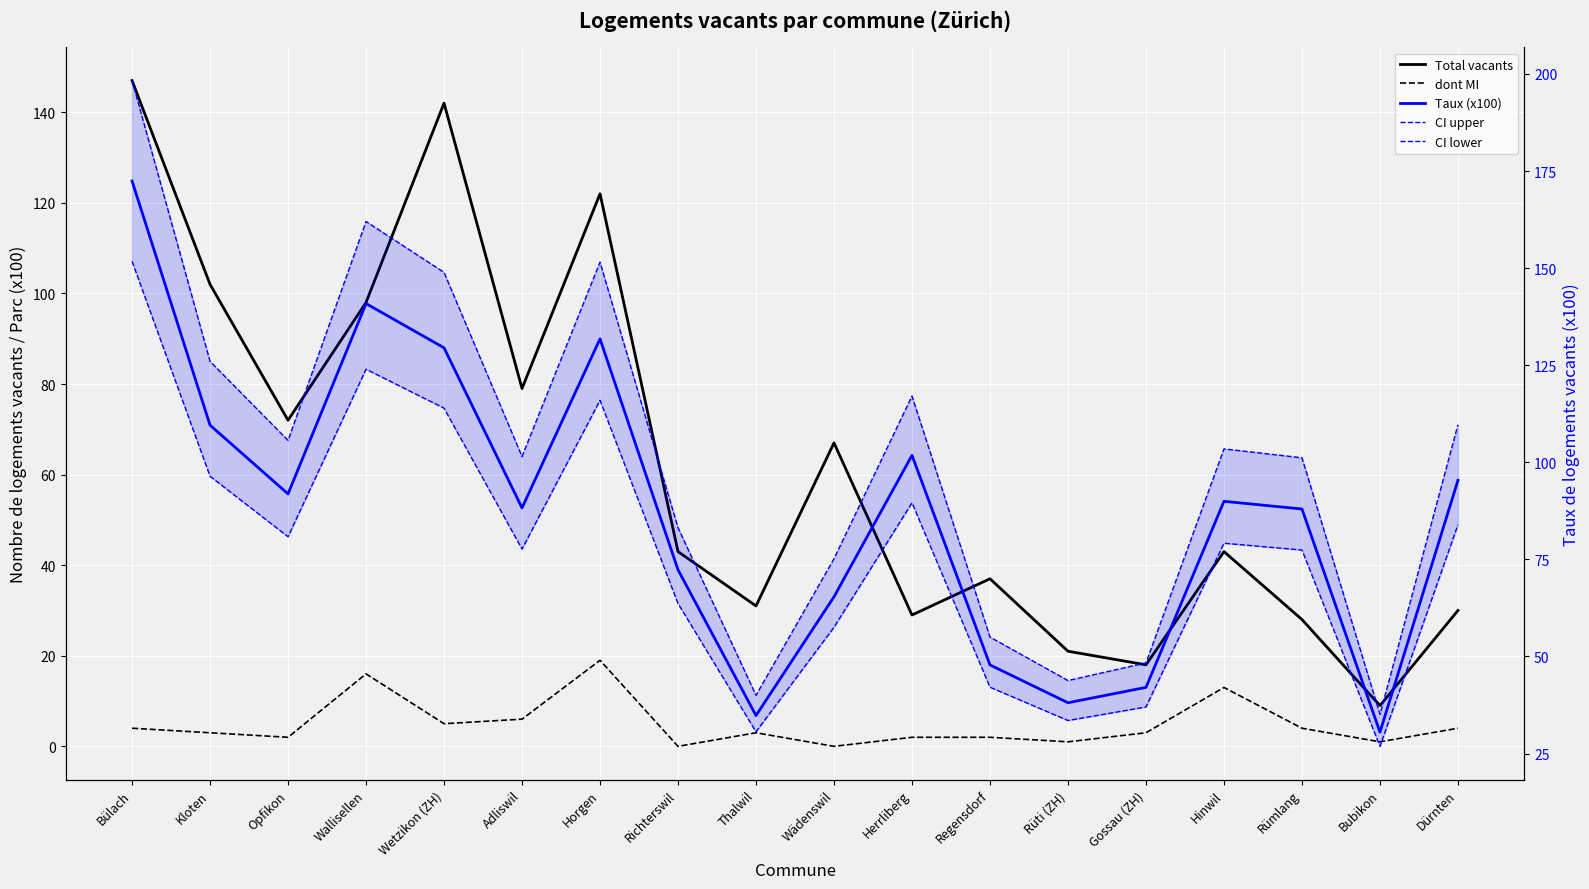

Which category has the highest value across all series?

Bülach